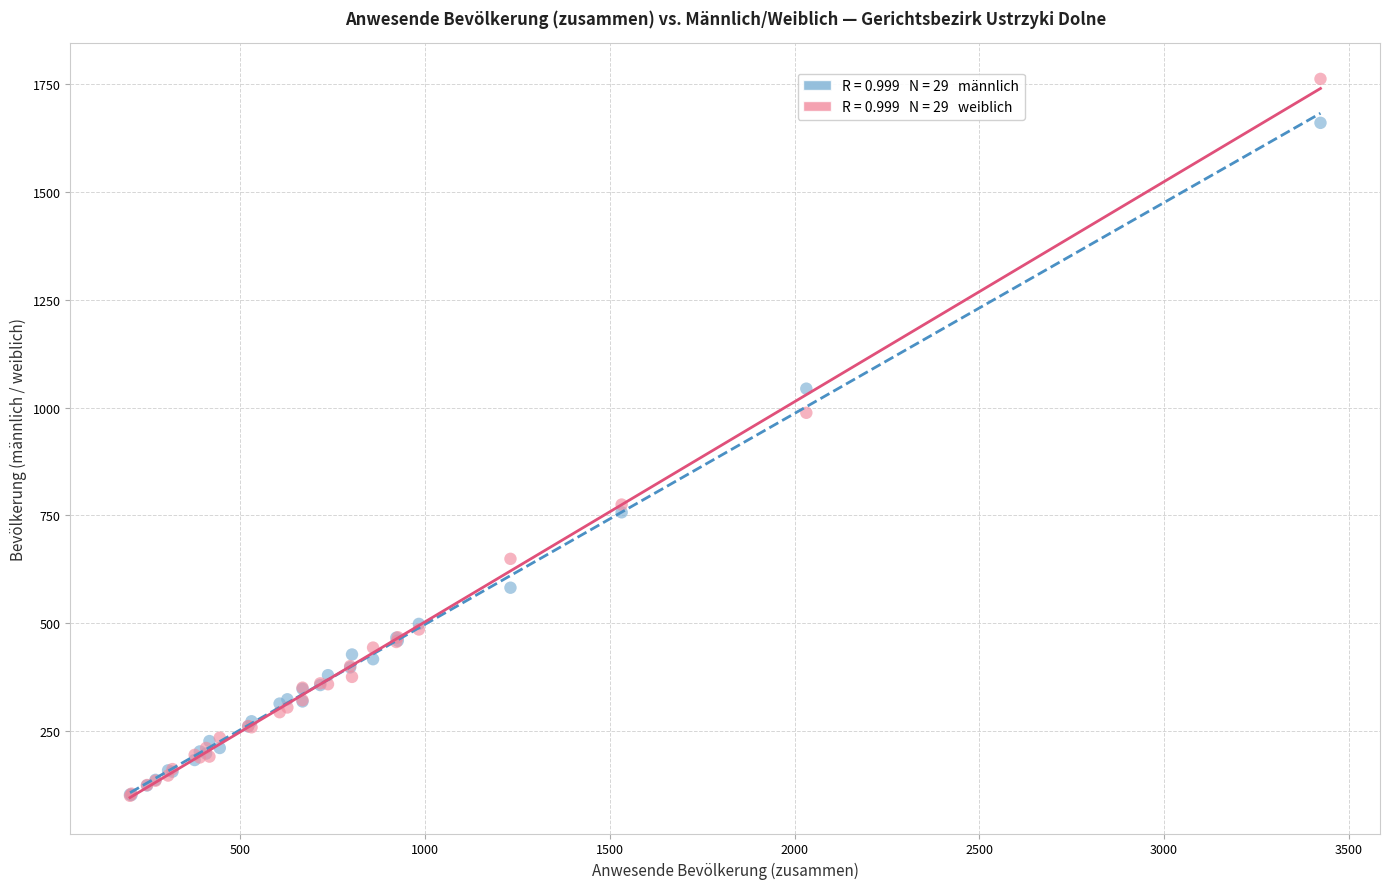

Across all series, what Y value is closest to 931?

988